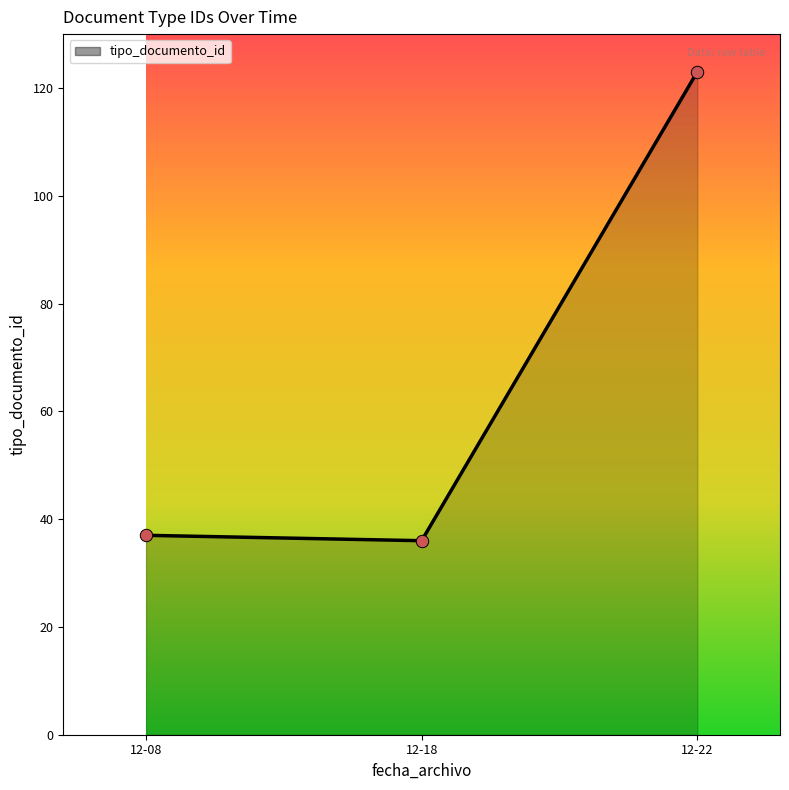

Approximately how many times larger is the value at 12-18 compared to 12-22?

0.3